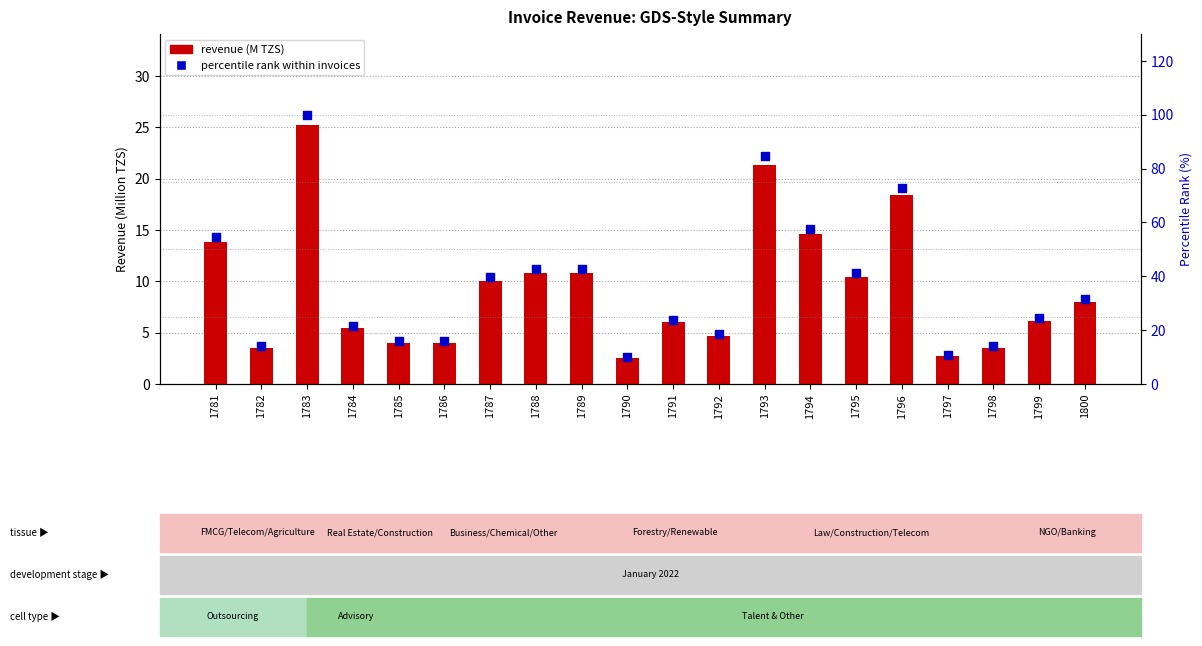

Which series has the largest total across all categories?

percentile rank within invoices